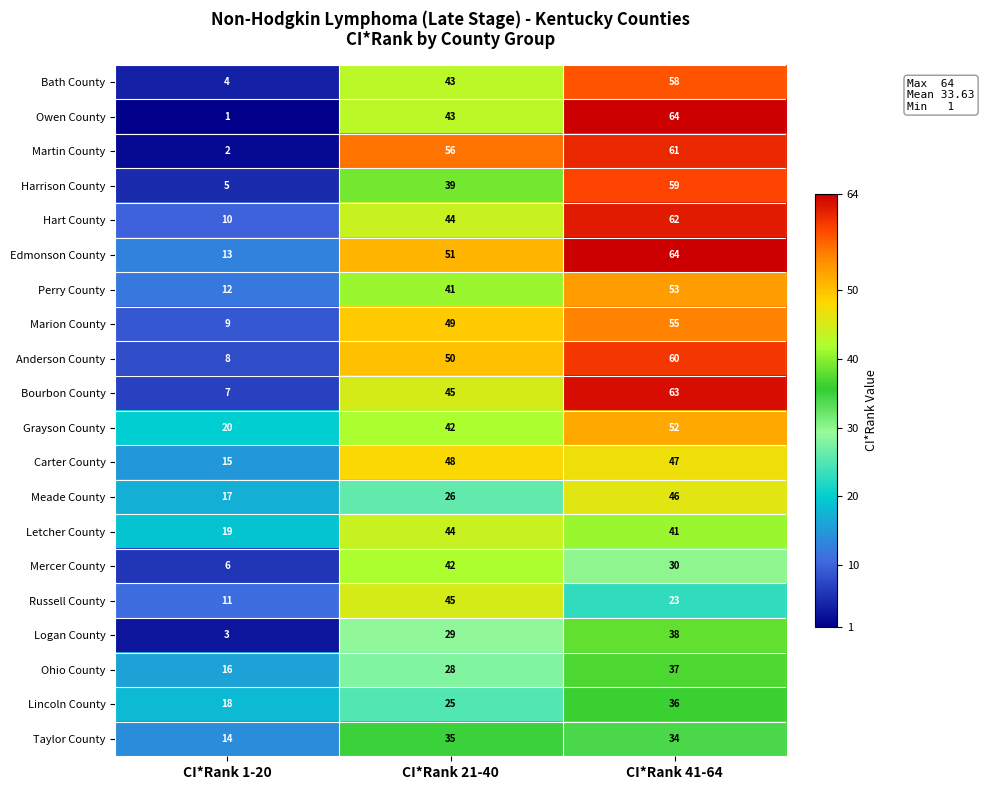

What is the difference between the maximum and minimum values in the Grayson County series?

32